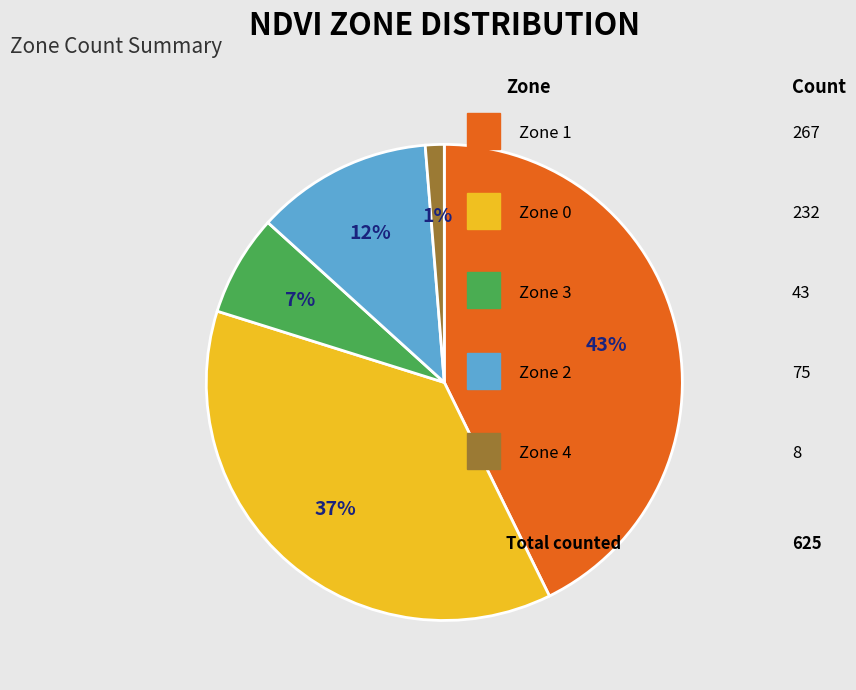

Does any single category account for the majority?

No